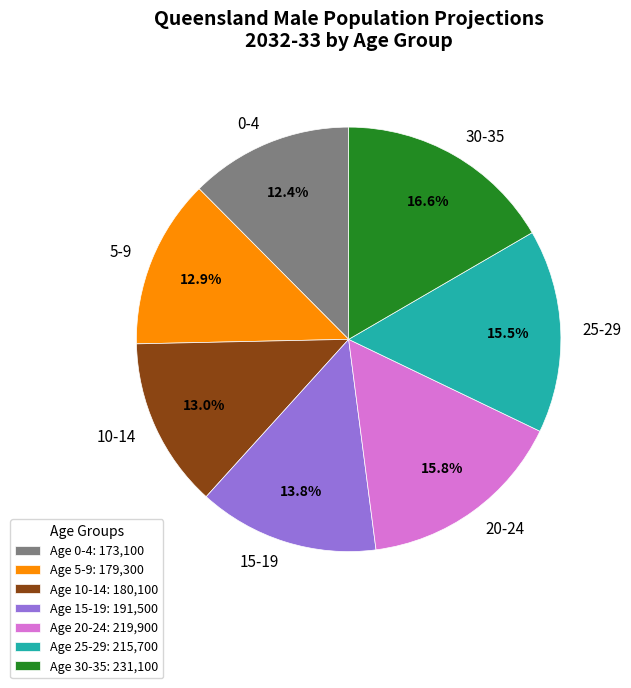

Which has a higher value, 25-29 or 30-35?

30-35